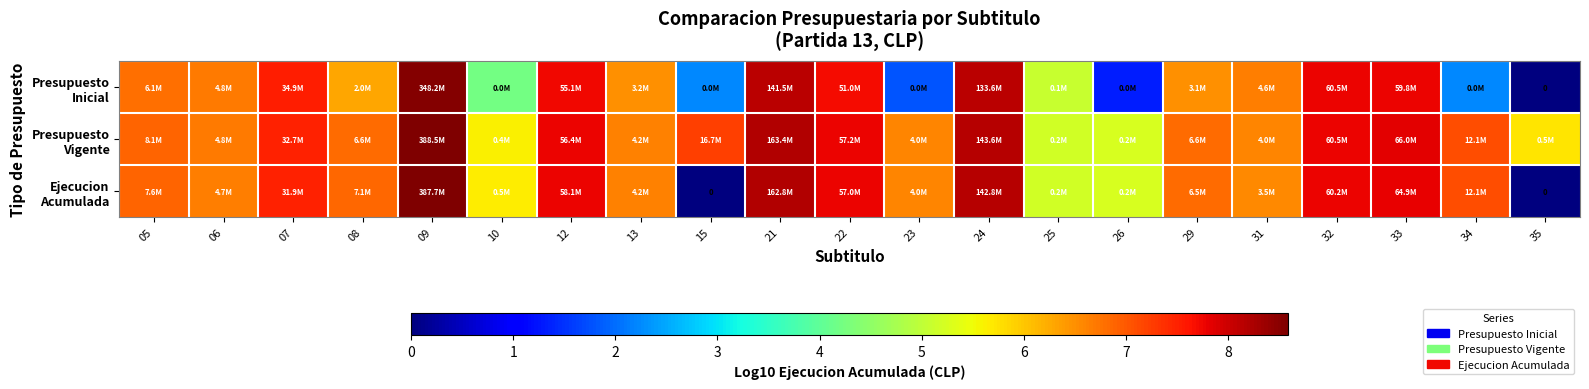

What is the difference between the maximum and second lowest values in the Ejecucion Acumulada series?

8.6